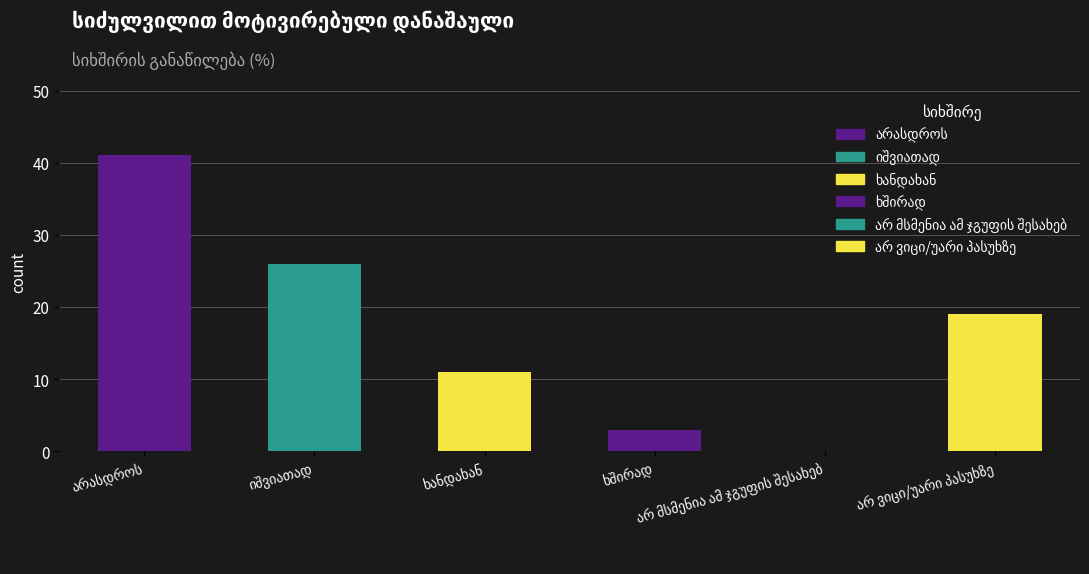

How many values are below 19?

3